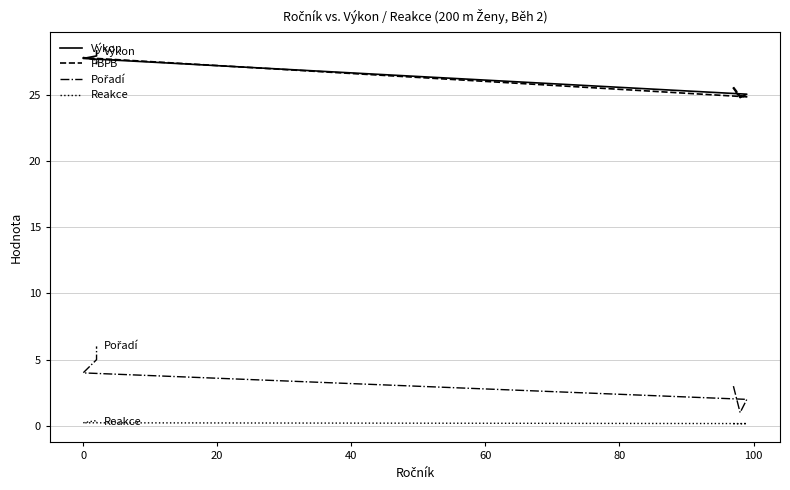

How many lines are shown in the chart?

4